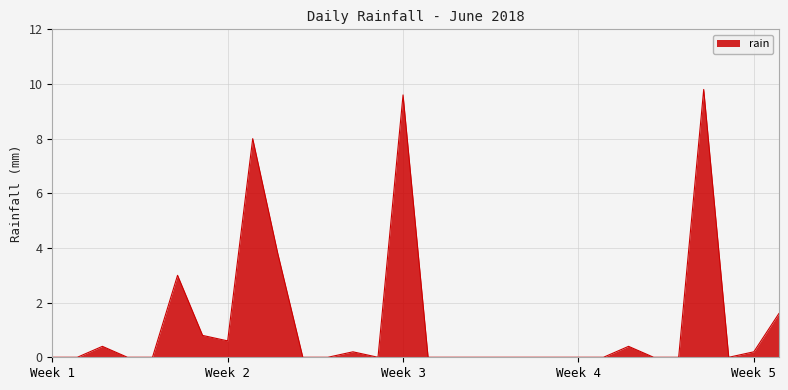

What is the maximum value shown in the chart?

9.8